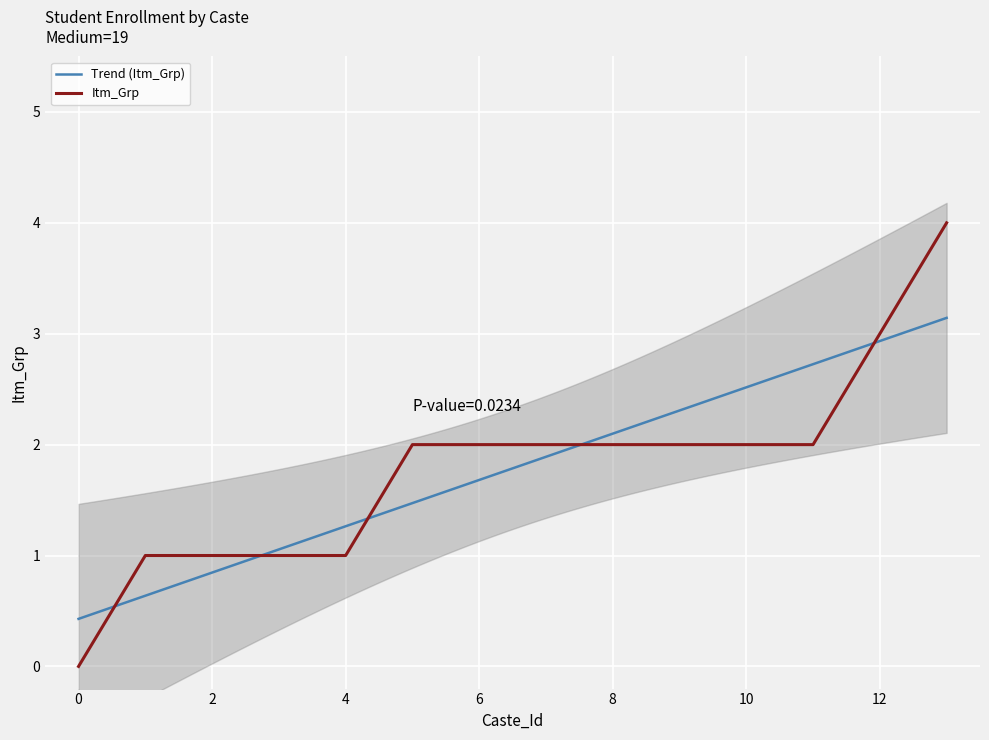

Reading left to right, what are all the values shown in this chart?

0=0	1=1	2=1	3=1	4=1	5=2	6=2	7=2	8=2	9=2	10=2	11=2	12=3	13=4